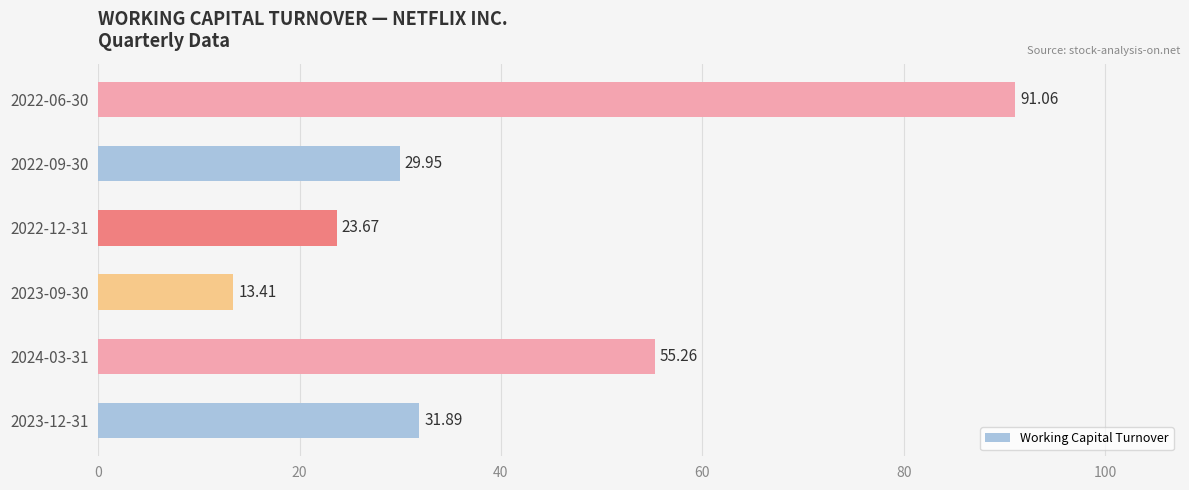

What is the maximum value shown in the chart?

91.1